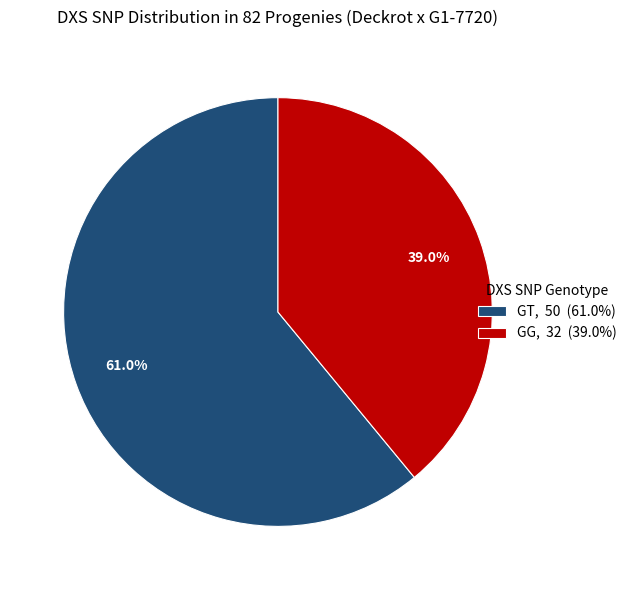

To the nearest percent, what percentage of the pie is GT?

61%